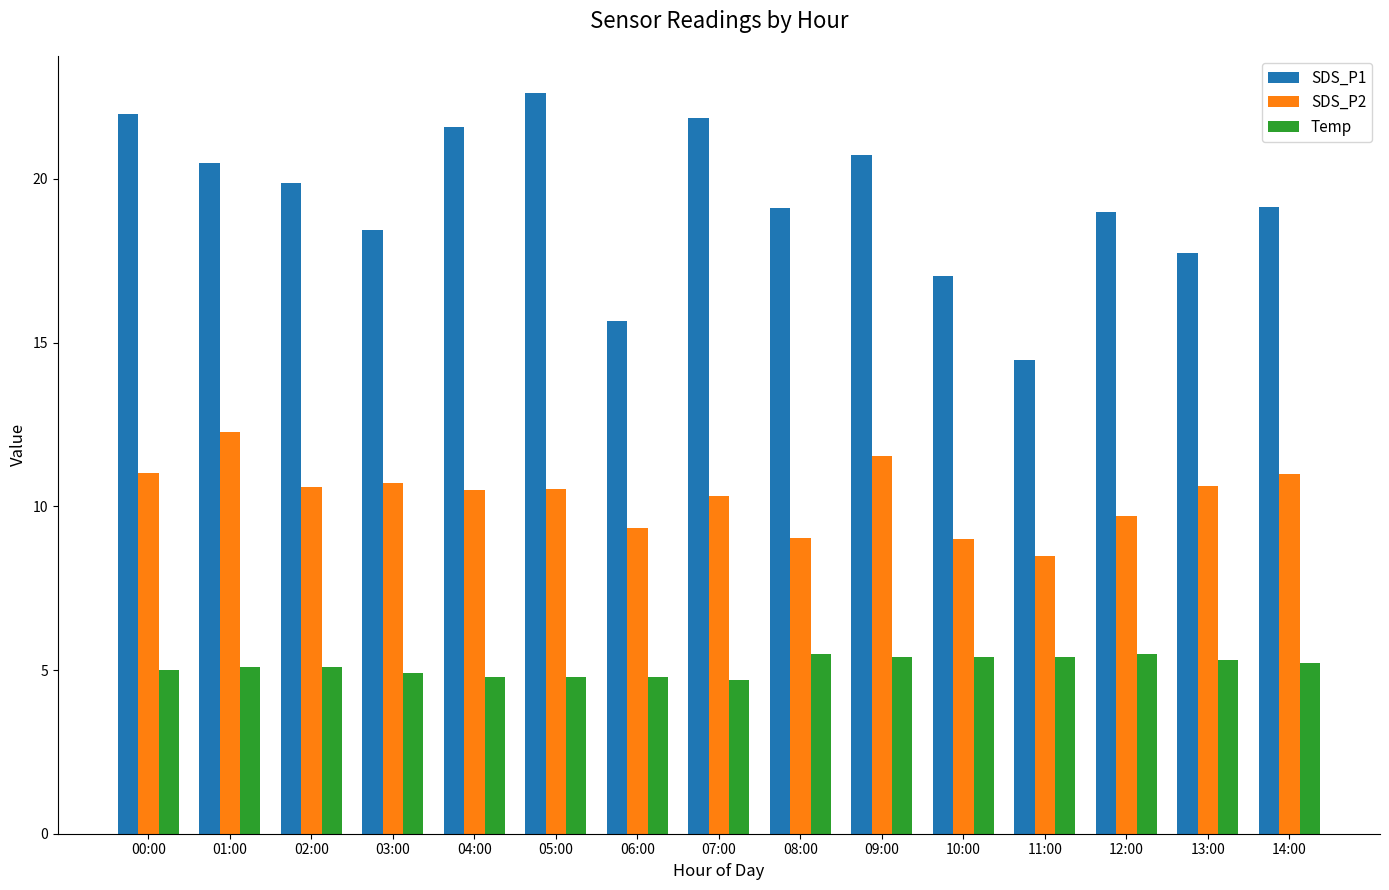

What is the difference between the second highest and minimum values in the Temp series?

0.8